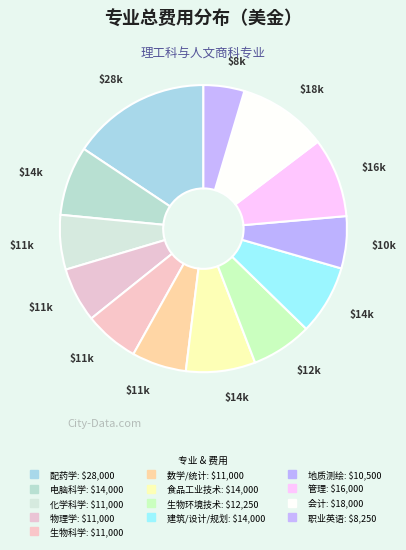

To the nearest percent, what portion does 生物科学 represent?

6%